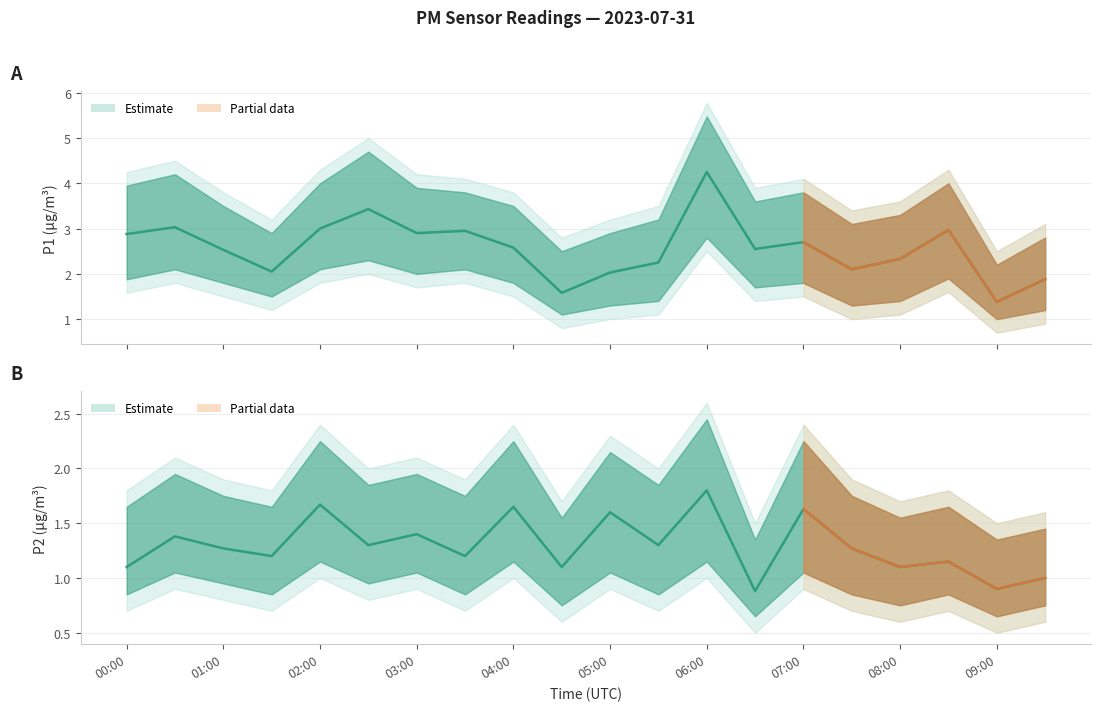

Reading left to right, what are all the values shown in this chart?

P1: 2.9	3.0	2.5	2.0	3.0	3.4	2.9	3.0	2.6	1.6	2.0	2.2	4.2	2.5	2.7	2.1	2.3	3.0	1.4	1.9
P1_upper: 4.2	4.5	3.8	3.2	4.3	5.0	4.2	4.1	3.8	2.8	3.2	3.5	5.8	3.9	4.1	3.4	3.6	4.3	2.5	3.1
P1_lower: 1.6	1.8	1.5	1.2	1.8	2.0	1.7	1.8	1.5	0.8	1.0	1.1	2.5	1.4	1.5	1.0	1.1	1.6	0.7	0.9
P2: 1.1	1.4	1.3	1.2	1.7	1.3	1.4	1.2	1.6	1.1	1.6	1.3	1.8	0.9	1.6	1.3	1.1	1.1	0.9	1.0
P2_upper: 1.8	2.1	1.9	1.8	2.4	2.0	2.1	1.9	2.4	1.7	2.3	2.0	2.6	1.5	2.4	1.9	1.7	1.8	1.5	1.6
P2_lower: 0.7	0.9	0.8	0.7	1.0	0.8	0.9	0.7	1.0	0.6	0.9	0.7	1.0	0.5	0.9	0.7	0.6	0.7	0.5	0.6